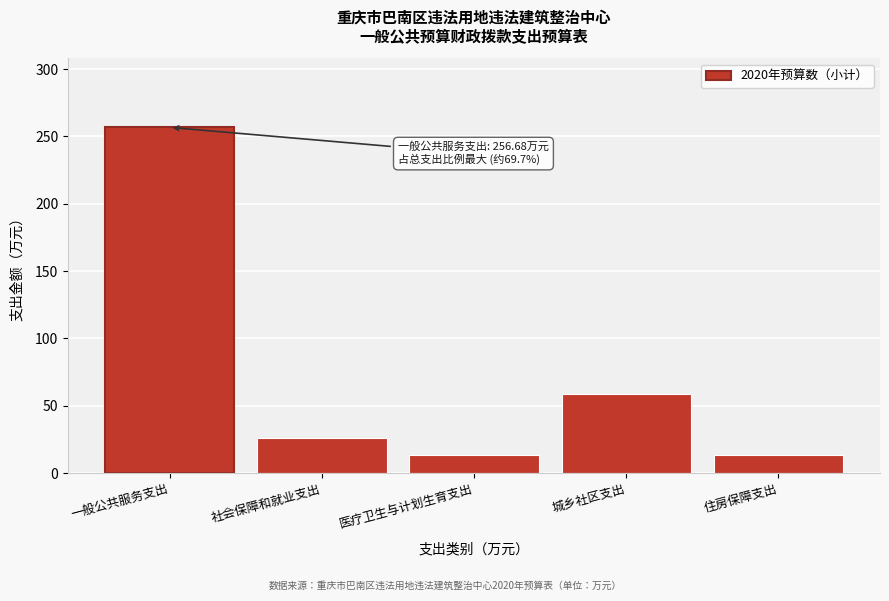

Reading left to right, list all the values displayed in this chart.

一般公共服务支出=256.7	社会保障和就业支出=26.4	医疗卫生与计划生育支出=13.2	城乡社区支出=59.0	住房保障支出=13.2